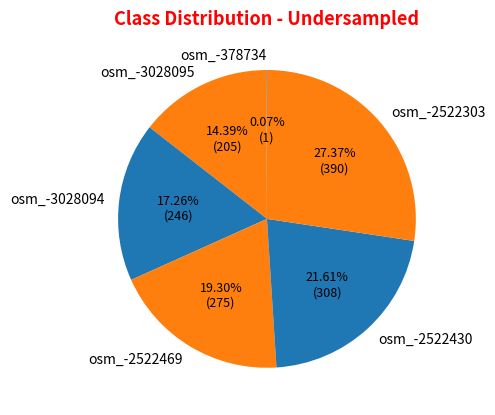

Is there any slice that represents more than half of the pie?

No